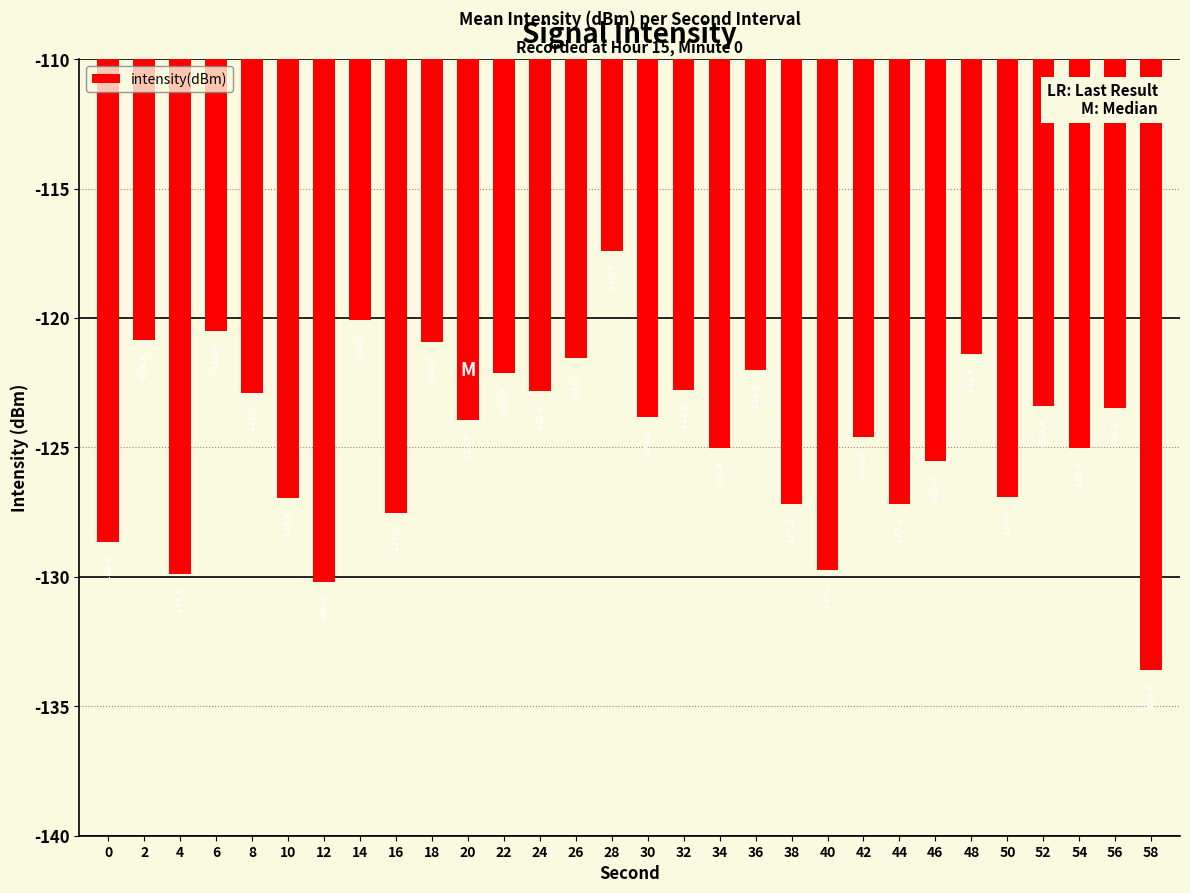

Read the value at 14.

-120.1